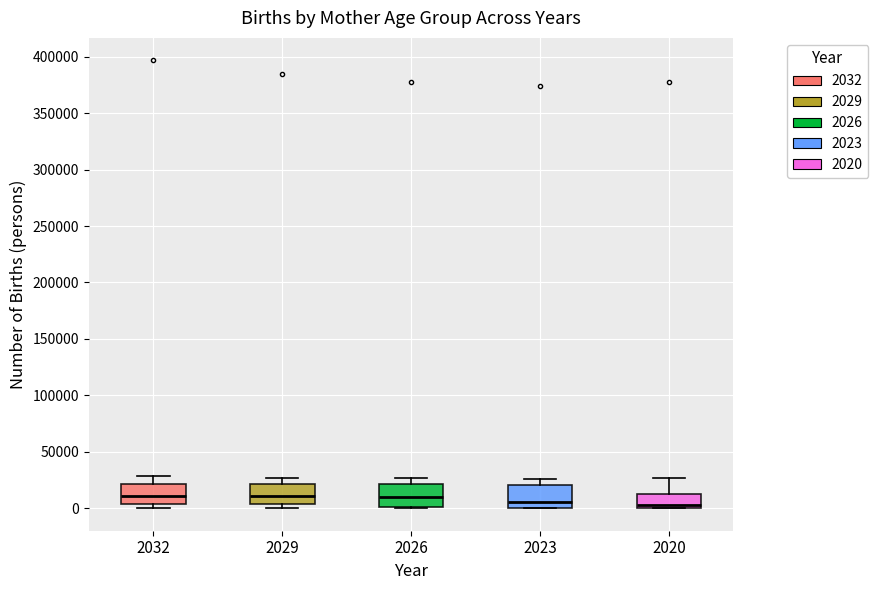

Reading left to right, read every box against the y-axis: the position of its median line, the range the box covers, and the ends of its whiskers. The values are not printed on the chart, so give them approximately, as read against the axis.

2032: median 10000, box 5000 to 20000, whiskers 0 to 30000
2029: median 10000, box 5000 to 20000, whiskers 0 to 25000
2026: median 10000, box 0 to 20000, whiskers 0 to 25000
2023: median 5000, box 0 to 20000, whiskers 0 to 25000
2020: median 5000, box 0 to 15000, whiskers 0 to 25000